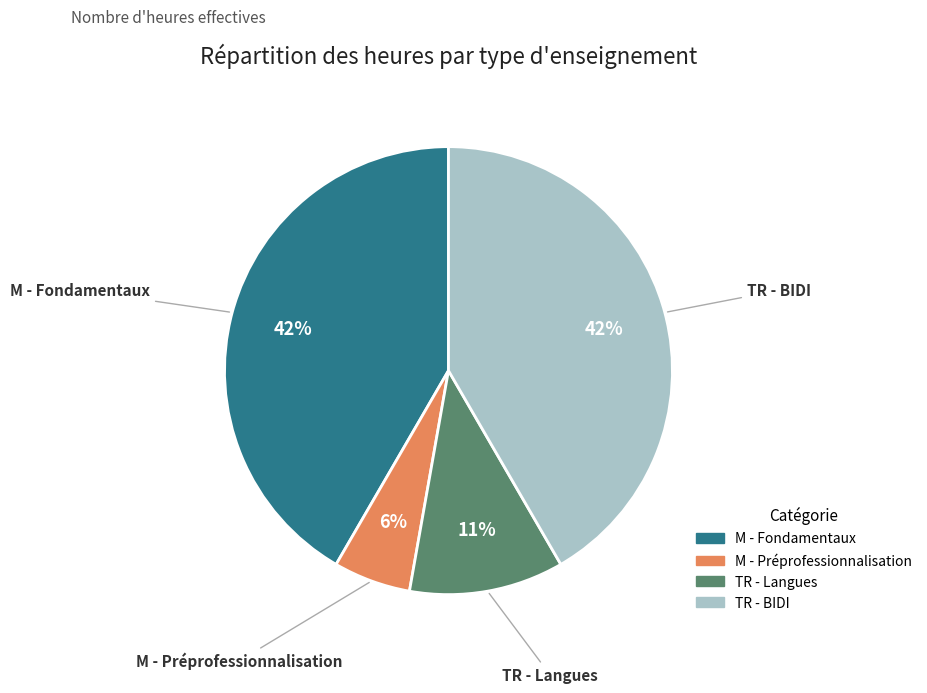

How many slices are in this pie chart?

4